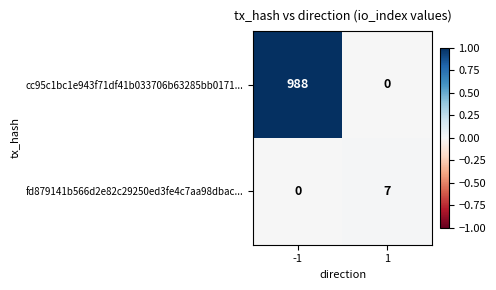

Rank the series by their average value, from highest to lowest.

cc95c1bc1e943f71df41b033706b63285bb0171..., fd879141b566d2e82c29250ed3fe4c7aa98dbac...